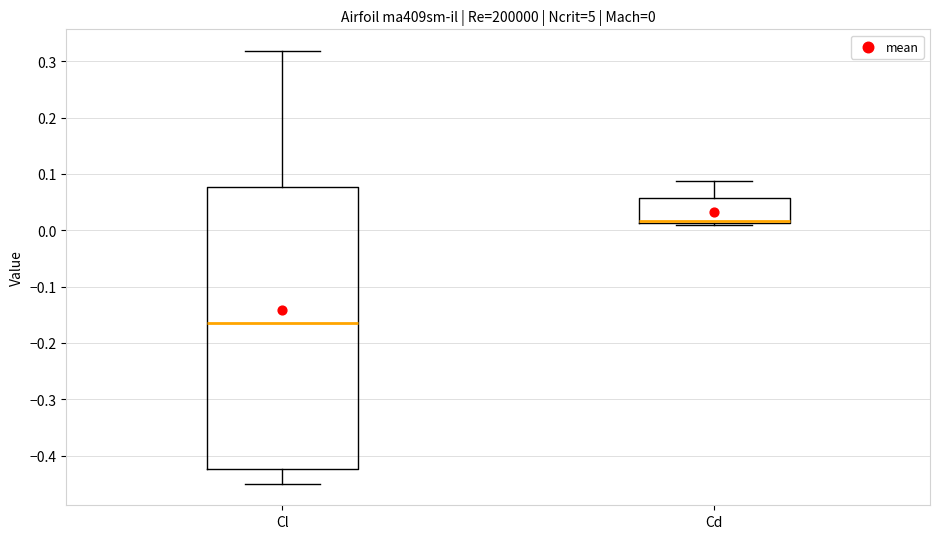

Which box is the tallest, from its lower edge to its upper edge?

Cl